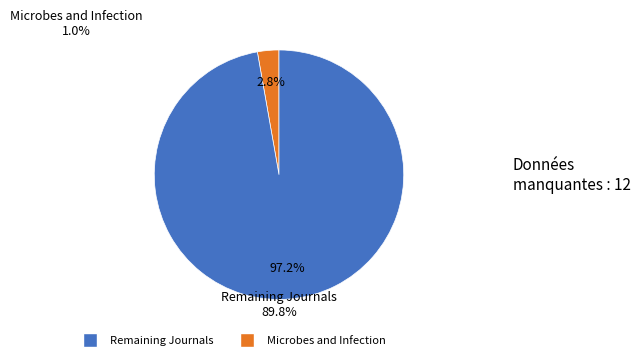

Is there a majority slice in this chart?

Yes